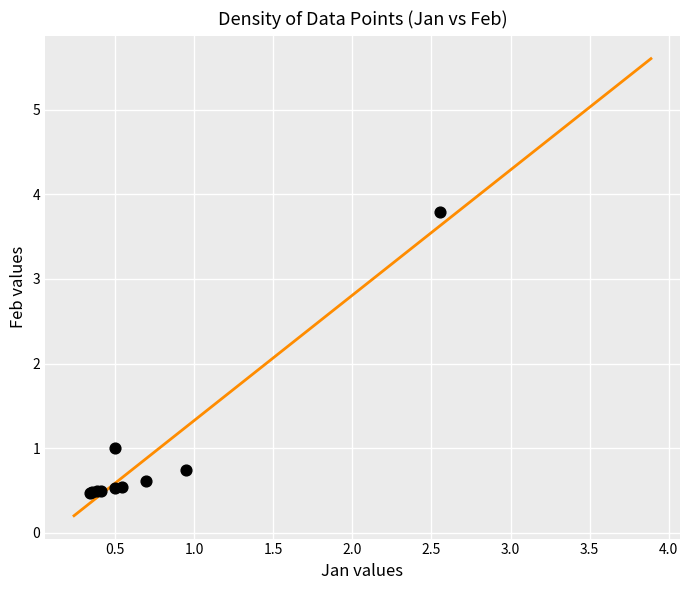

What Y value in the scatter plot is closest to 2?

1.0